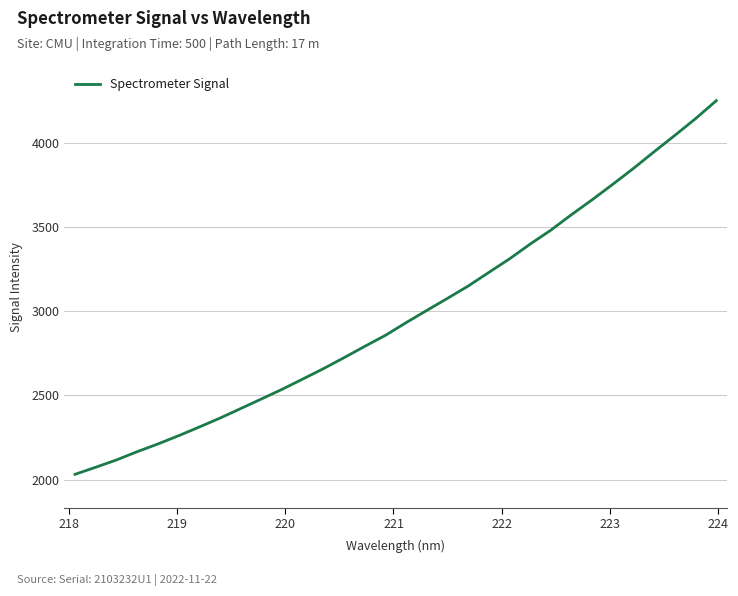

What is the maximum value shown in the chart?

4250.6